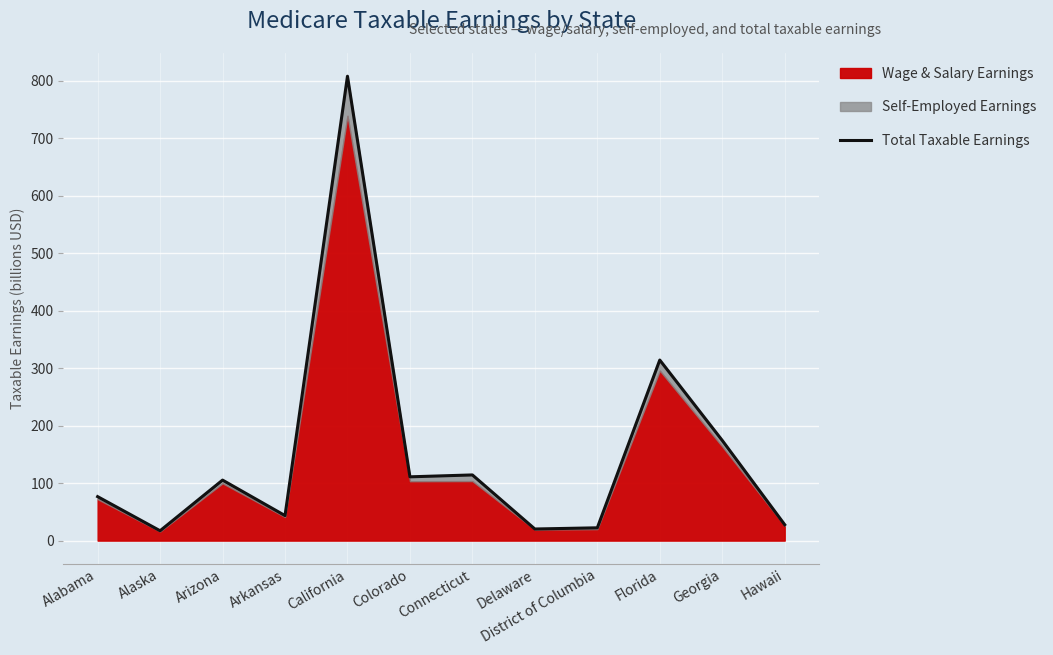

Rank the categories by value from lowest to highest.

Alaska, Delaware, District of Columbia, Hawaii, Arkansas, Alabama, Arizona, Colorado, Connecticut, Georgia, Florida, California